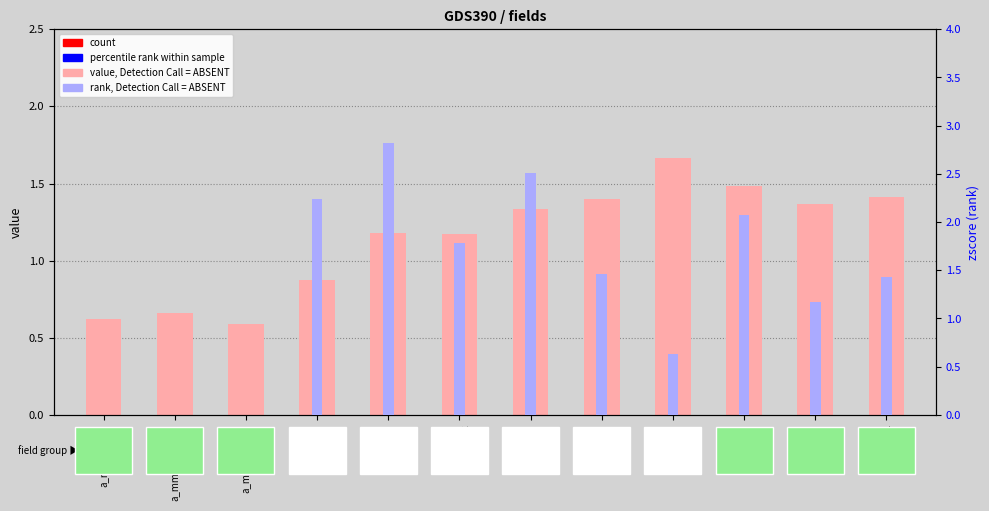

Rank the categories by rank (Detection Call = ABSENT) value from lowest to highest.

a_mm_flyany, a_mm_flyfemale, a_mm_flymale, absangle
stop, absangle
walk, absangle
fem_near, absangle
nearwall, absangle
crabwalk, absangle
touch, absangle
backup, absangle
move, absangle
bodyturn